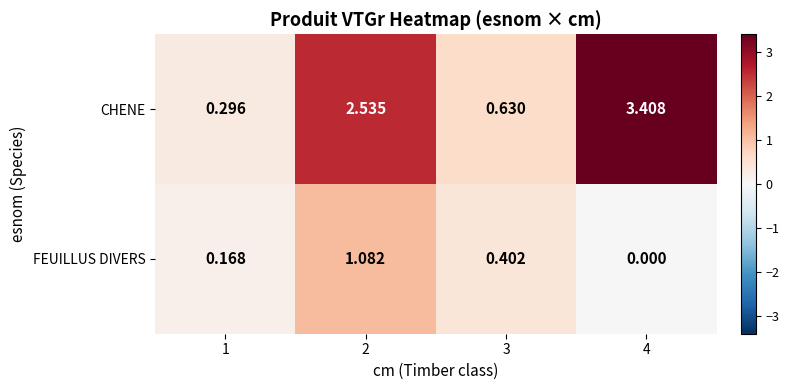

Which series has the largest range (max minus min)?

CHENE